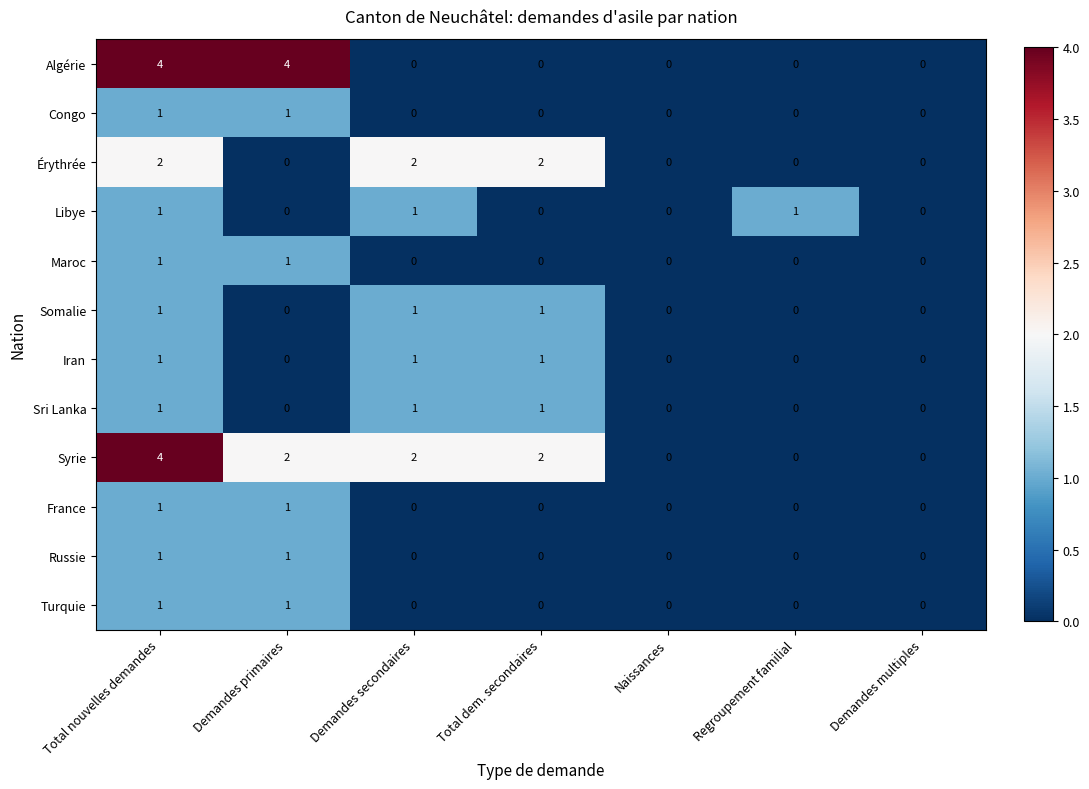

Between Demandes primaires and Regroupement familial, which series saw the biggest shift?

Algérie